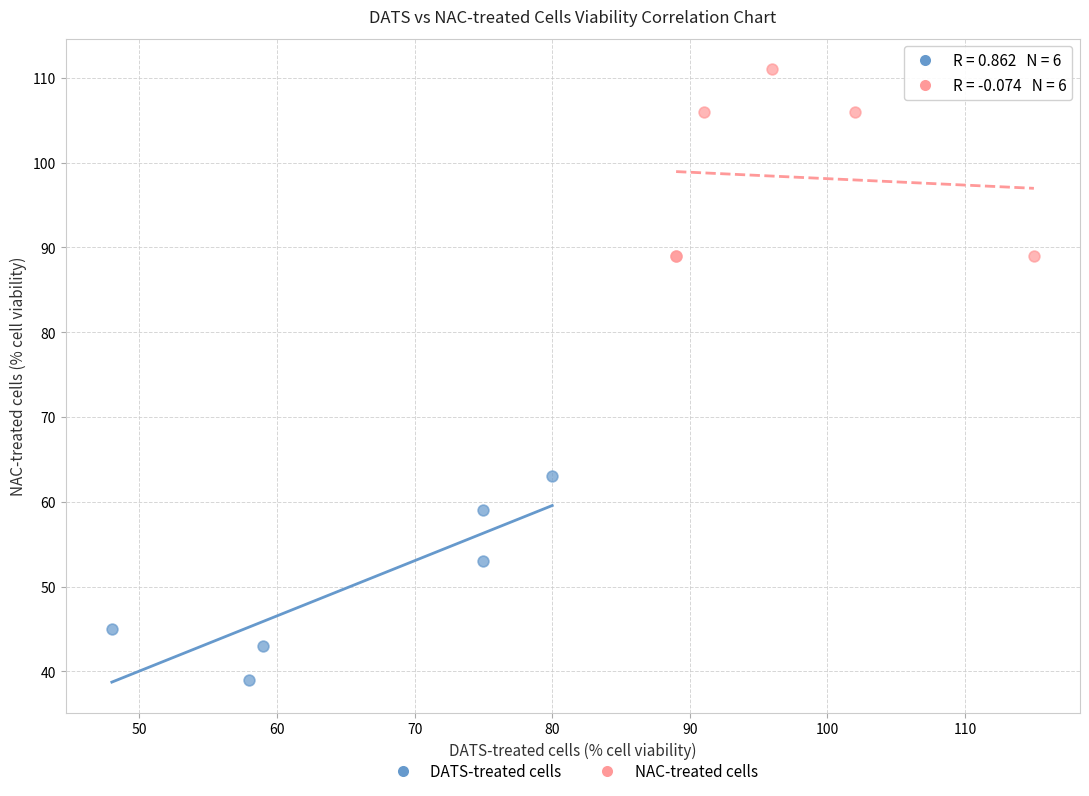

Which series contains the highest Y value?

NAC-treated cells